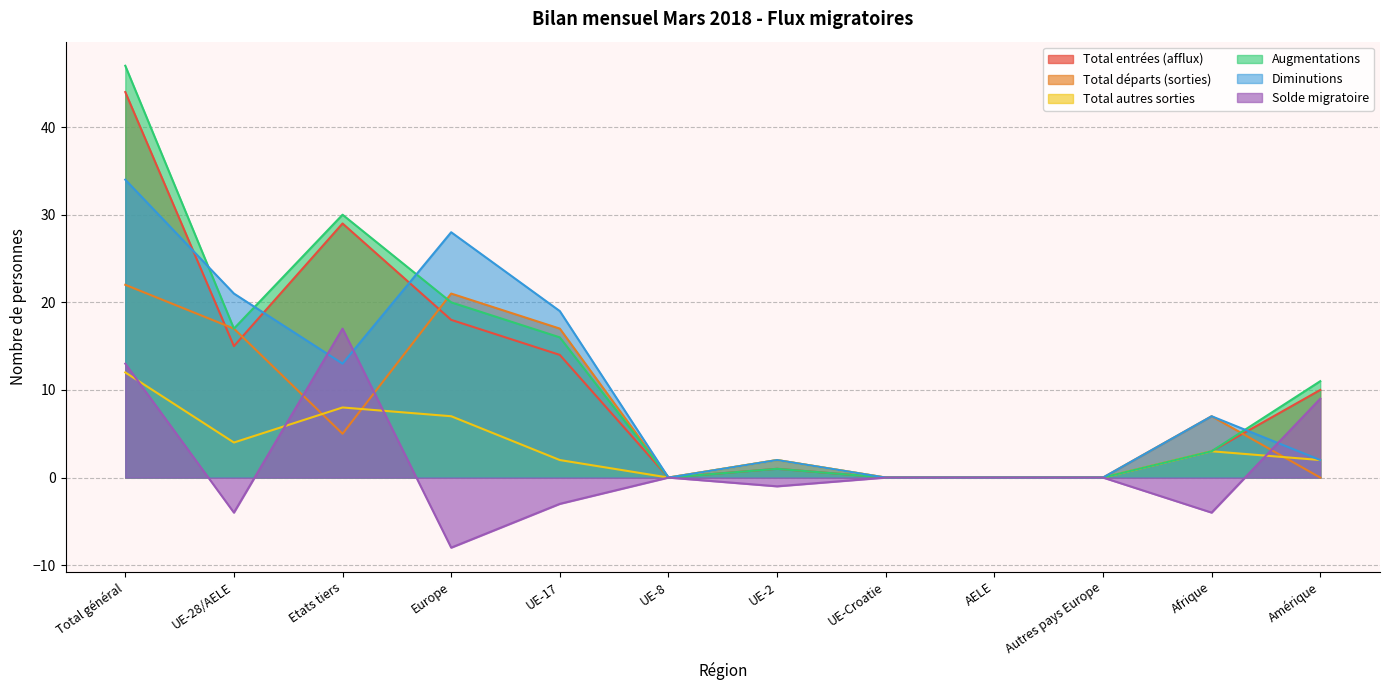

What position from the left is Autres pays Europe?

10